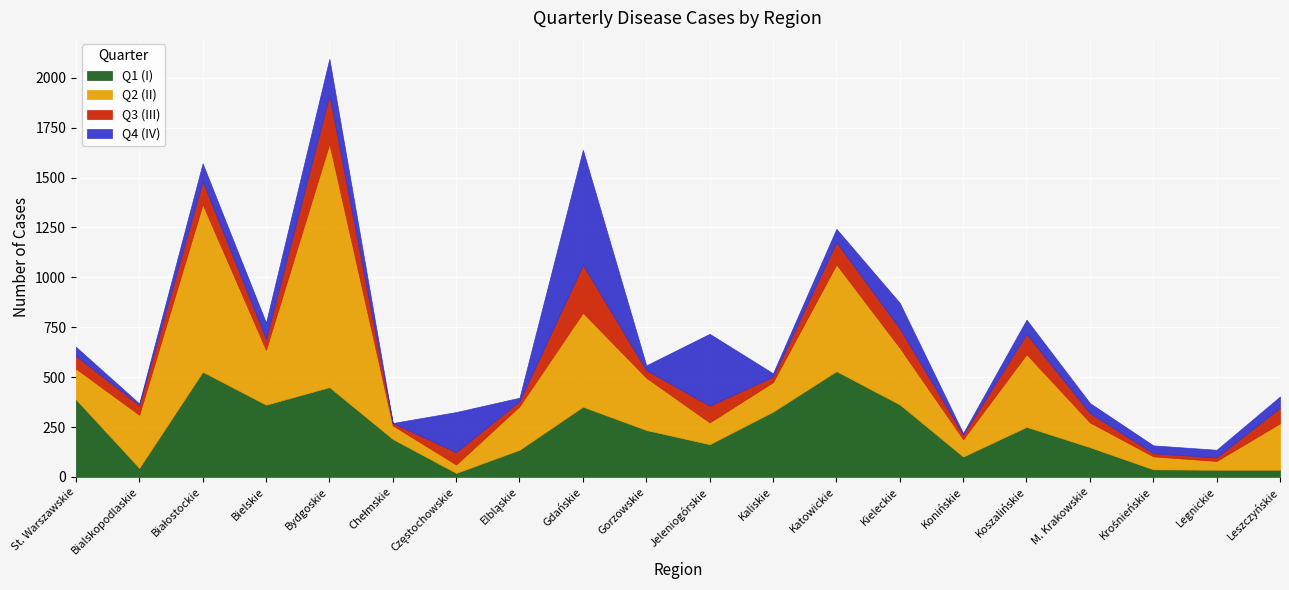

Read the Q2 (II) value at Gdańskie, to the nearest 10.

470